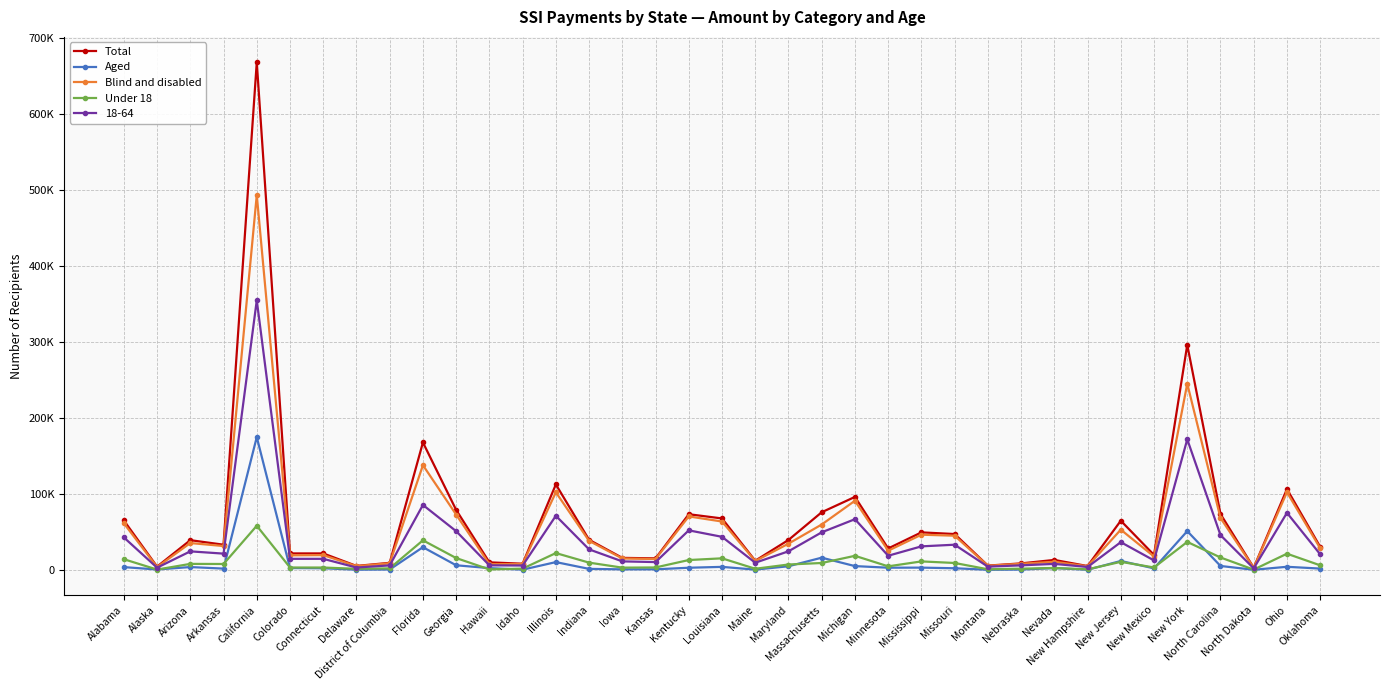

The Blind and disabled series shows 35380 at Arizona. True or false?

True